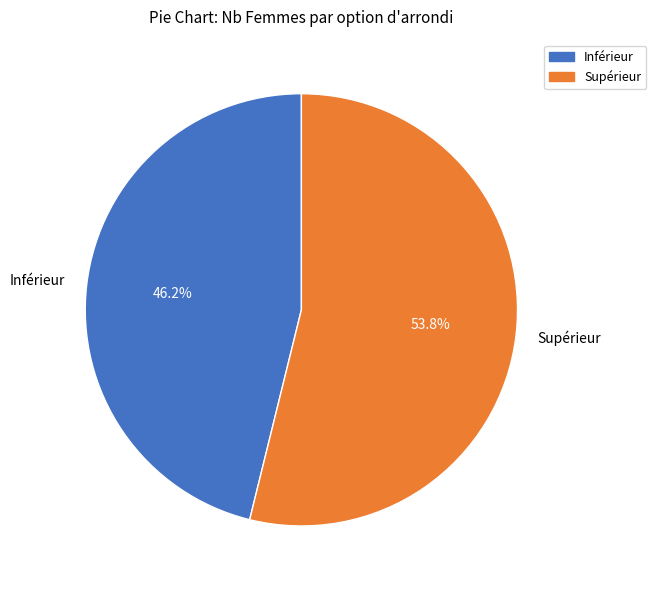

What is the ratio of the value at Inférieur to the value at Supérieur?

0.9